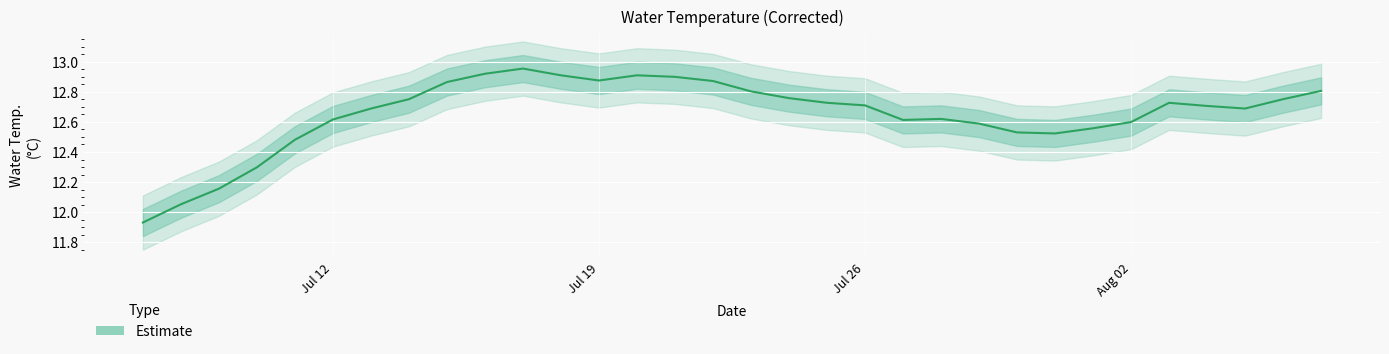

Does the chart display data point markers on the line(s)?

No